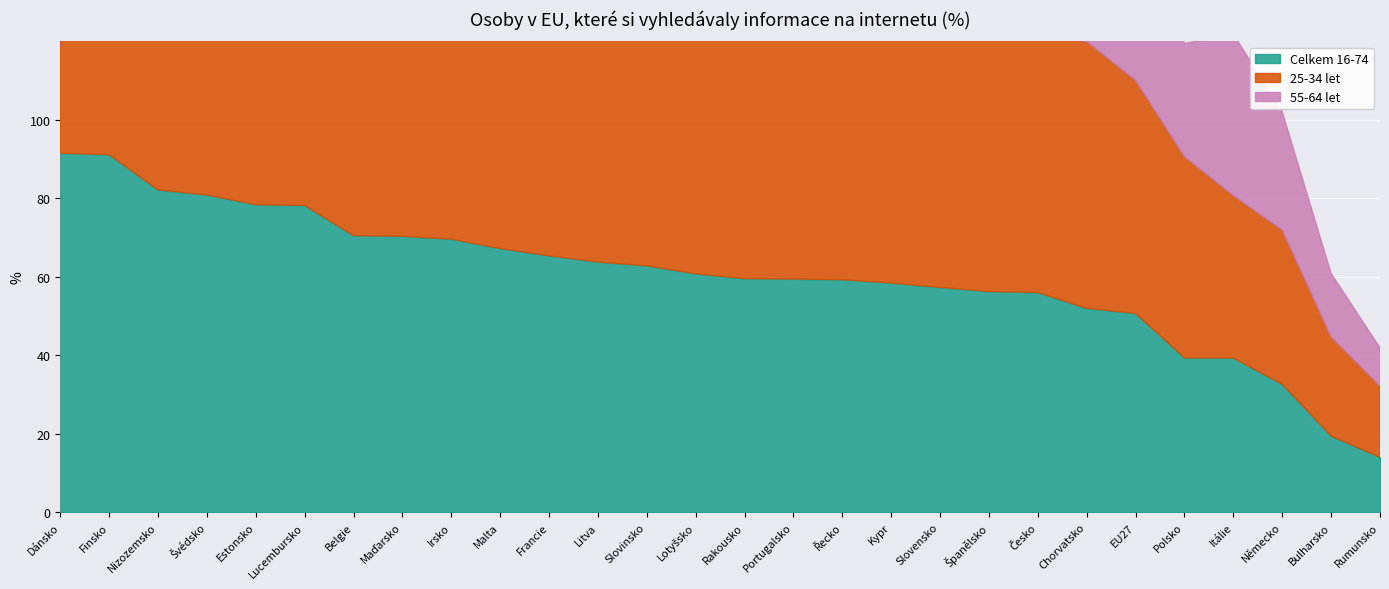

True or false: Celkem 16-74 and 25-34 let cross at least once.

False